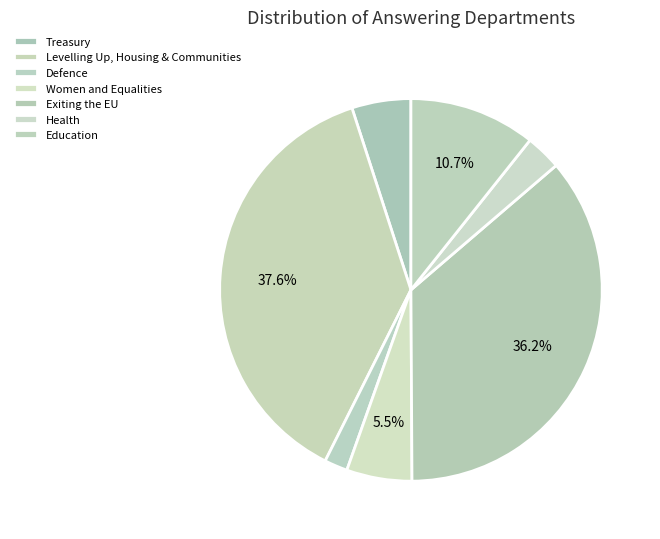

Count the number of slices in the pie.

7